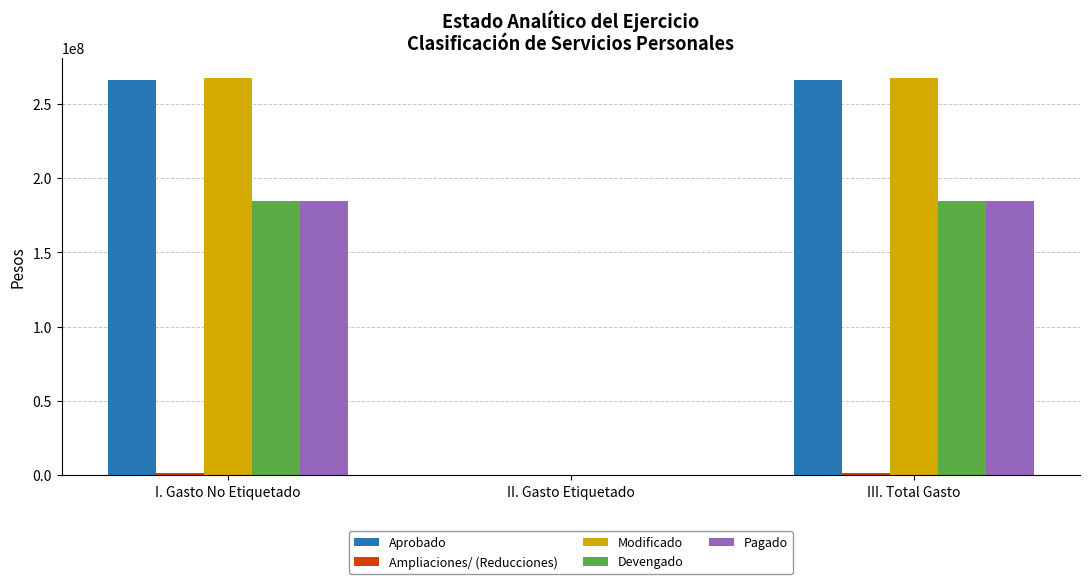

What is the greatest value displayed?

267720678.8